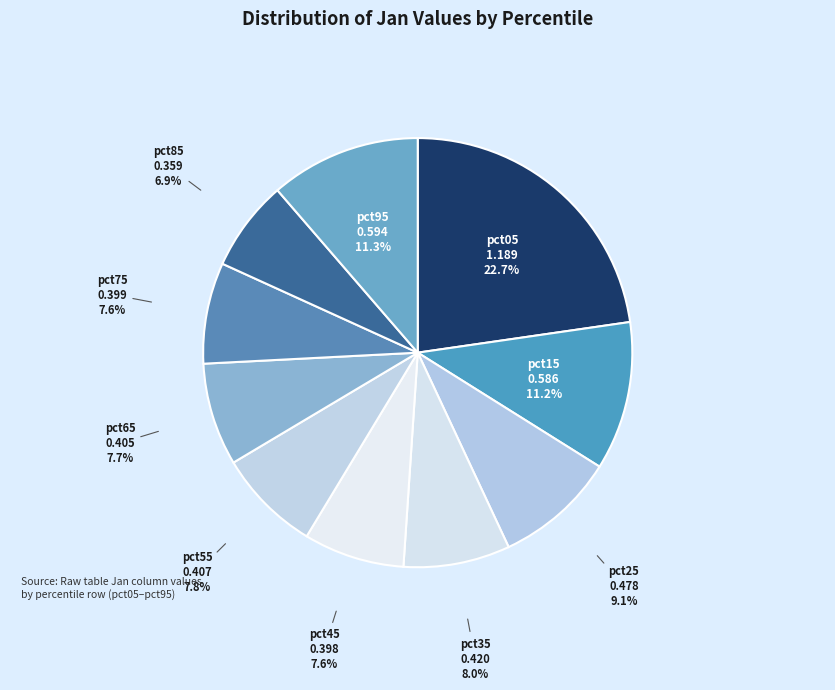

Which category has the biggest portion of the pie?

pct05